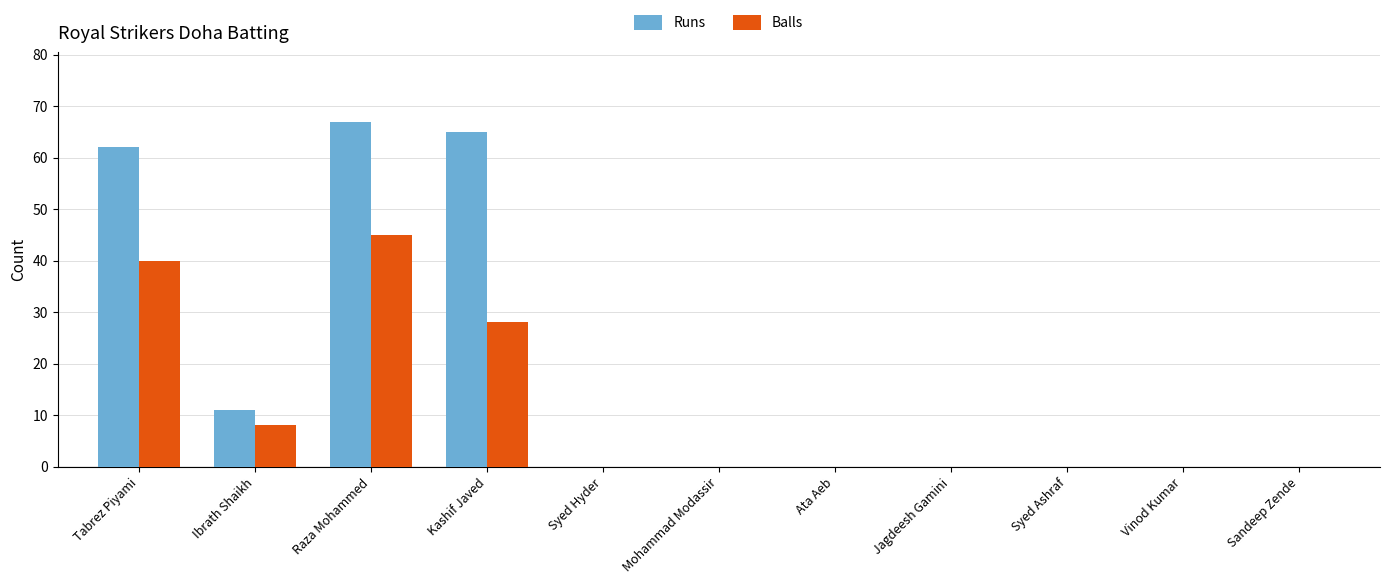

What is the approximate value of Runs at Kashif Javed?

65